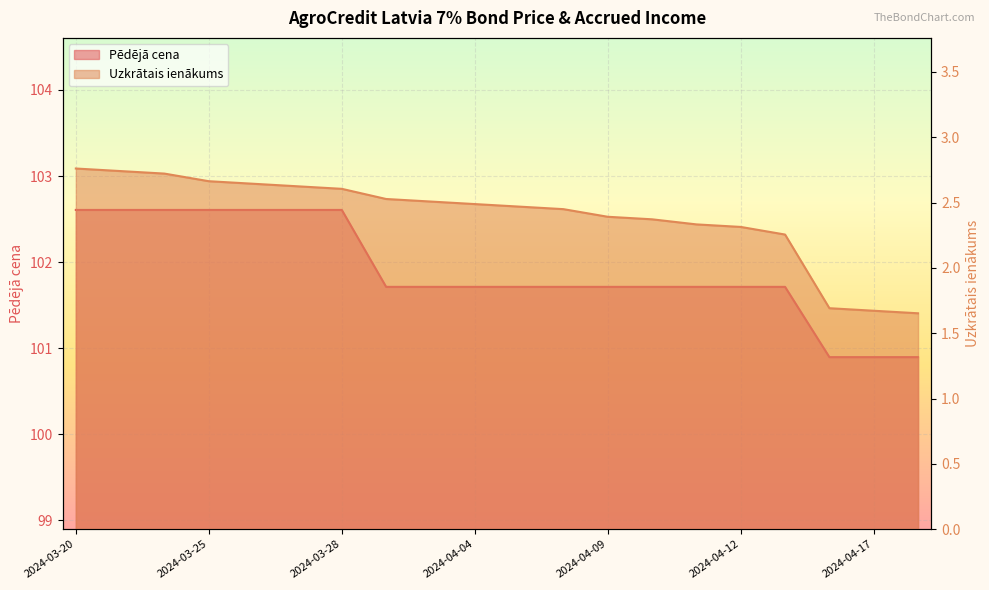

What is the value of the Uzkrātais ienākums point at the 11th from the left?

2.5